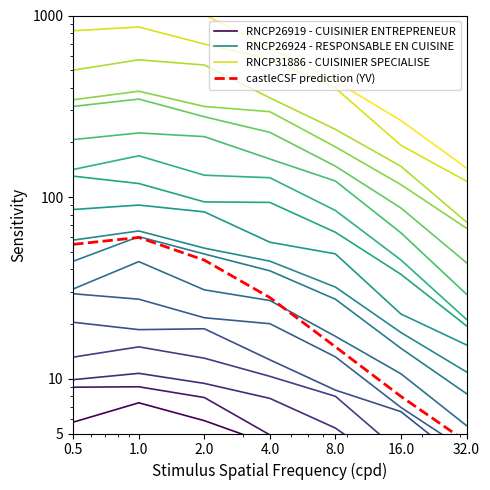

What is the approximate value of castleCSF prediction (YV) at 8.0?

15.0